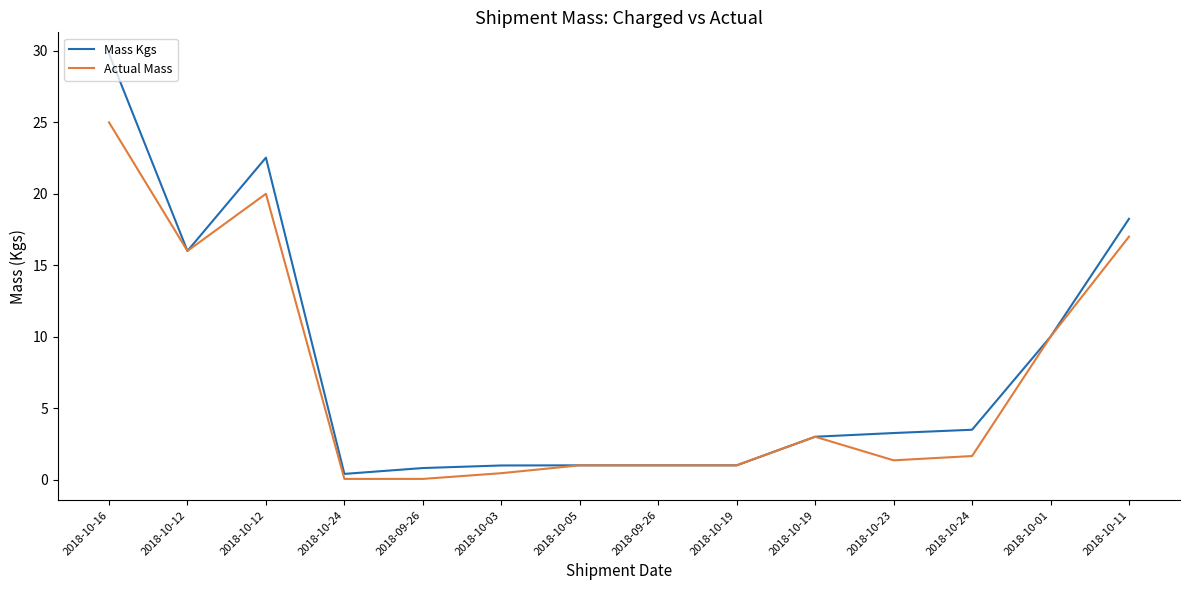

Does the chart display data point markers on the line(s)?

No